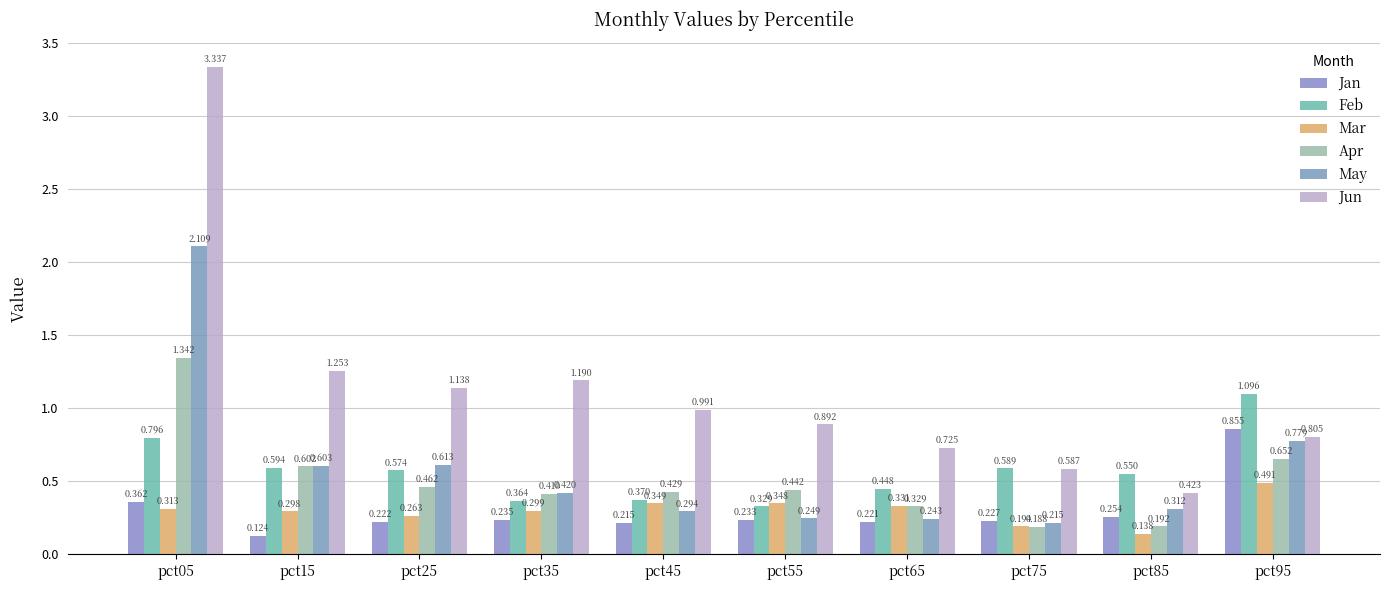

What is the minimum value shown in the chart?

0.1